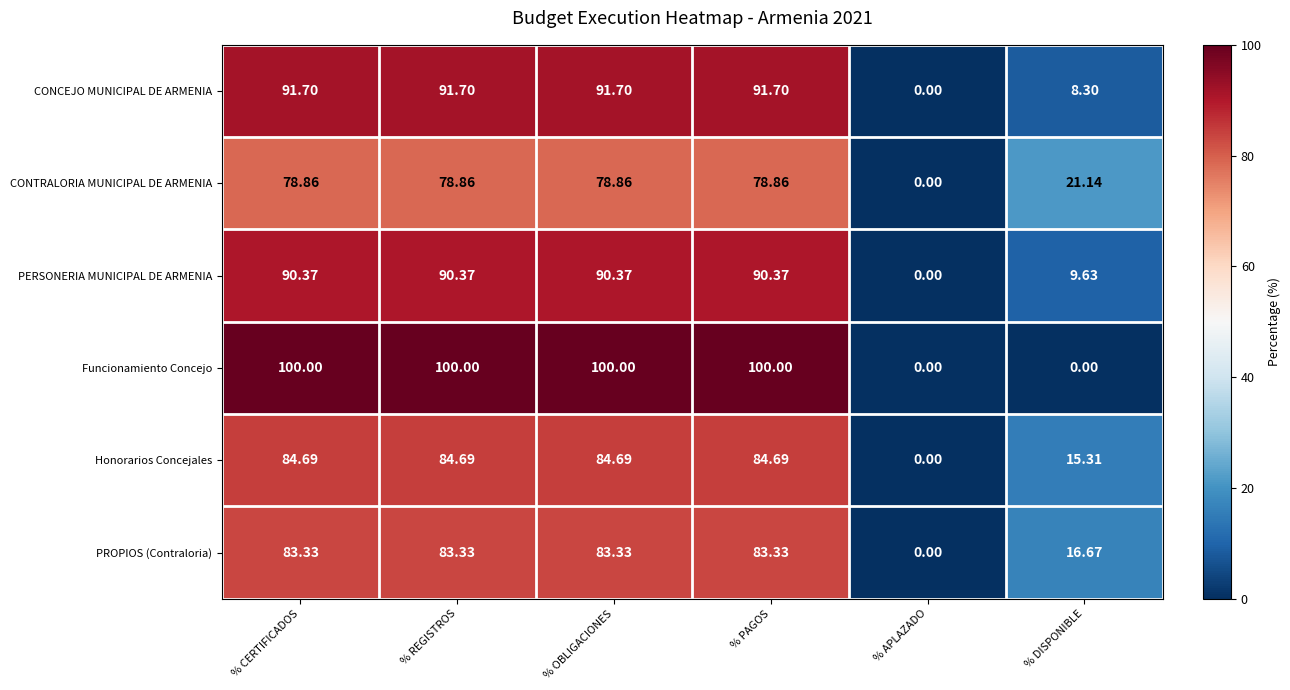

Where does the Honorarios Concejales series first go above 84?

% CERTIFICADOS